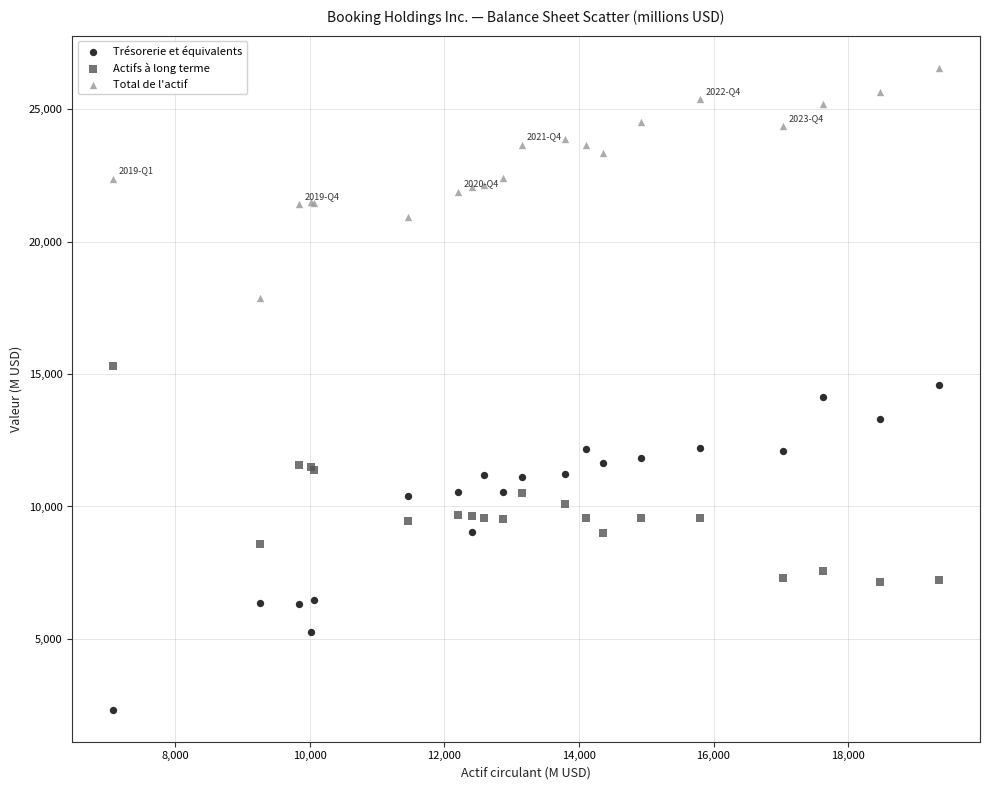

Which series reaches the maximum Y coordinate?

Total de l'actif